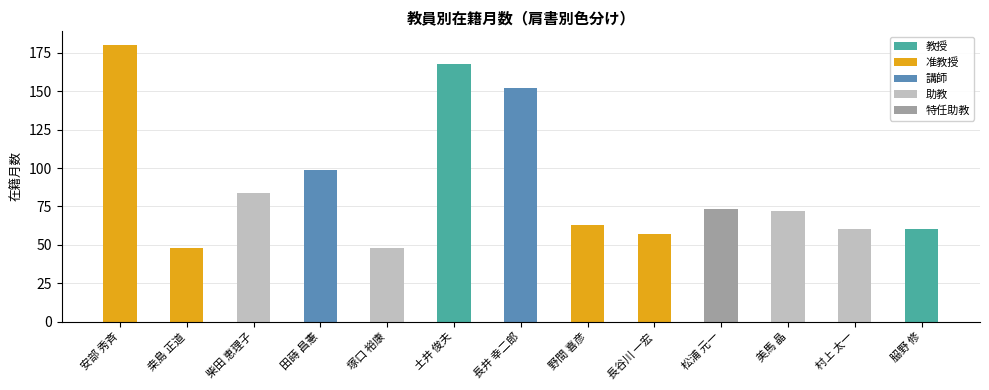

What is the average value?

90